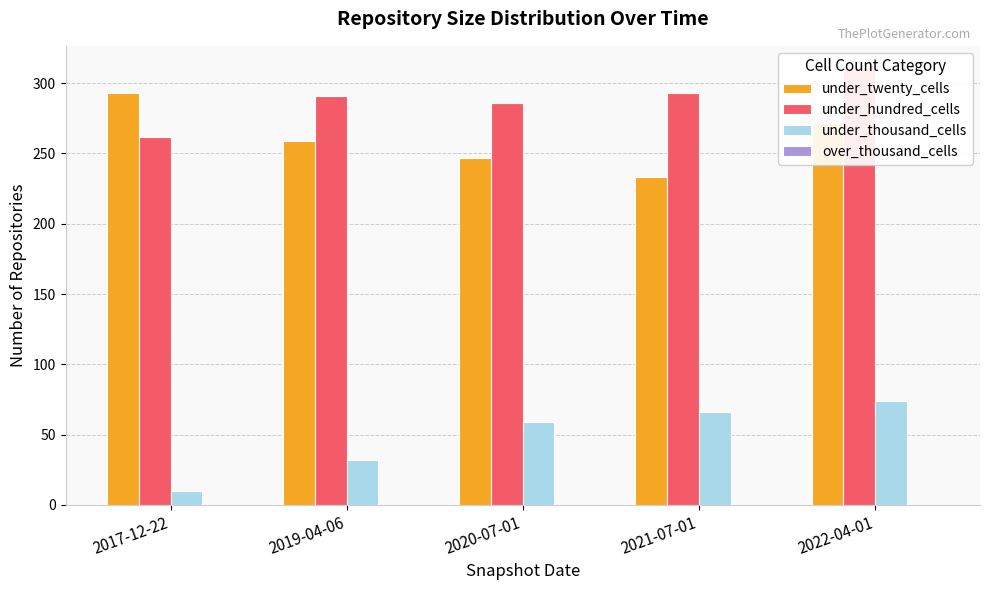

Which category has the lowest value in the over_thousand_cells series?

2017-12-22